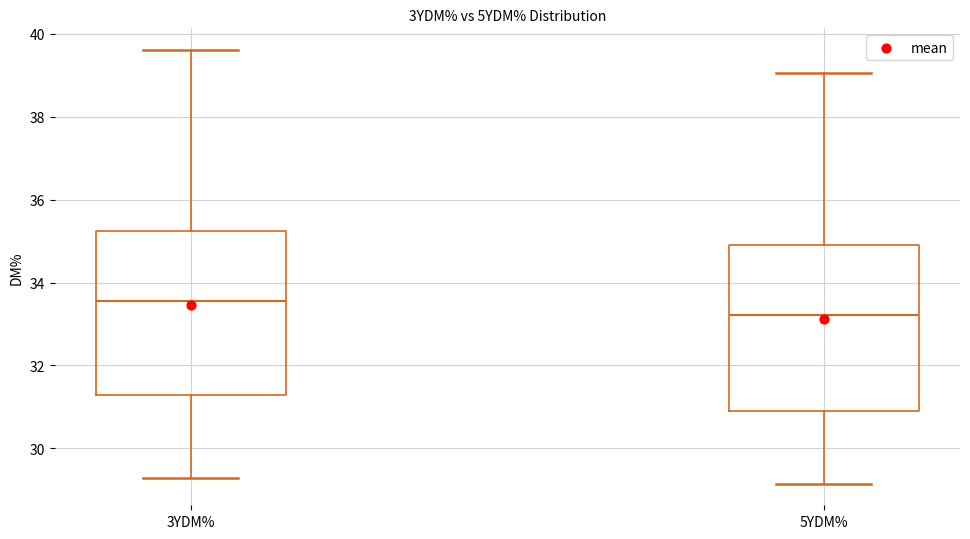

Where does the lower whisker of the box for 5YDM% end on the y-axis? The values are not printed on the chart, so give them approximately, as read against the axis.

29.2